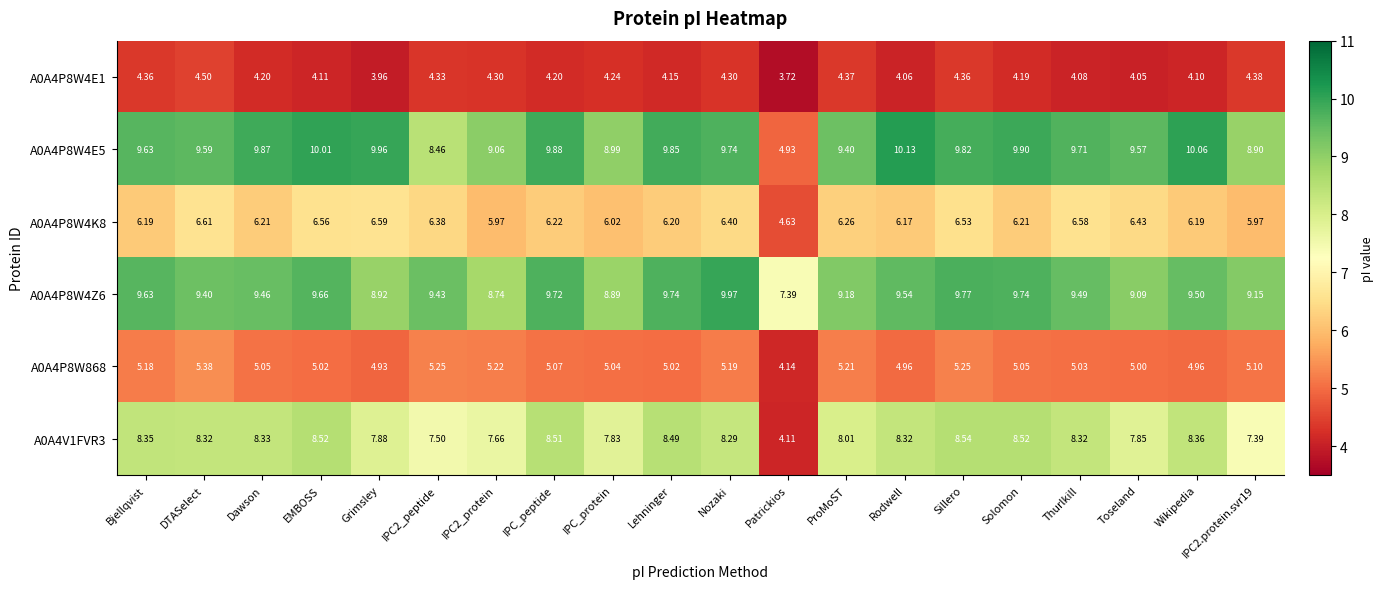

Which series has the largest total across all categories?

A0A4P8W4E5